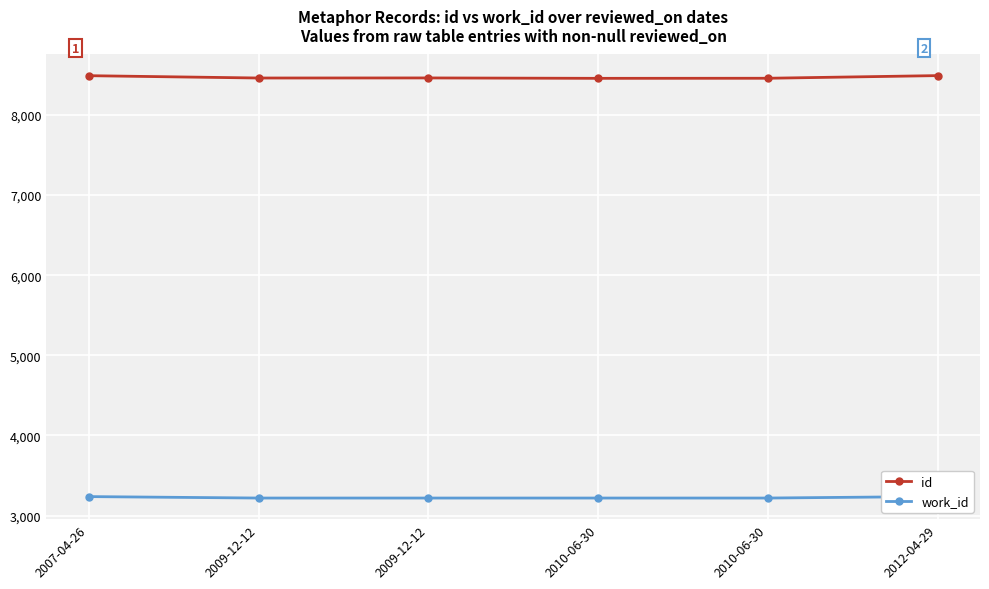

What is the label of the 1st point from the right?

2012-04-29